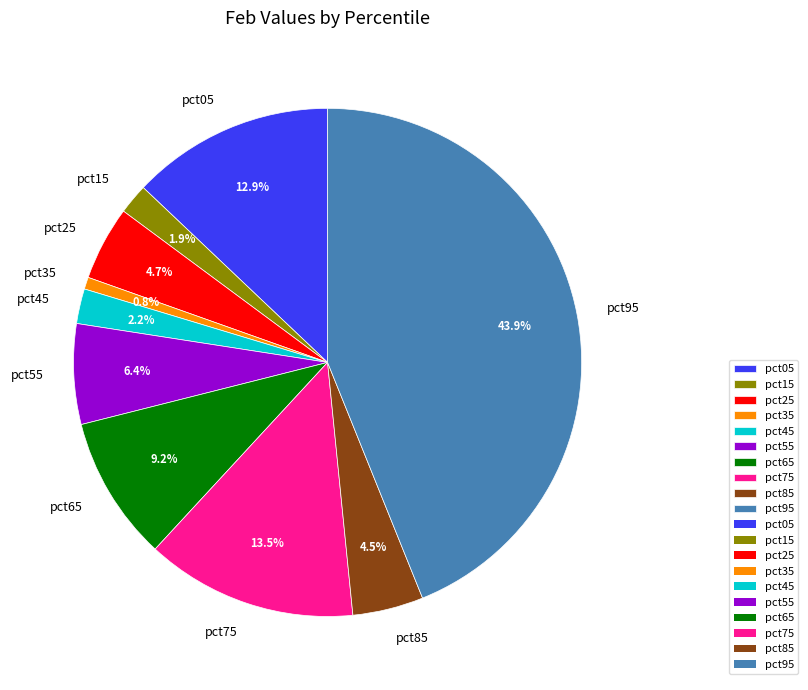

Which has a higher value, pct75 or pct65?

pct75